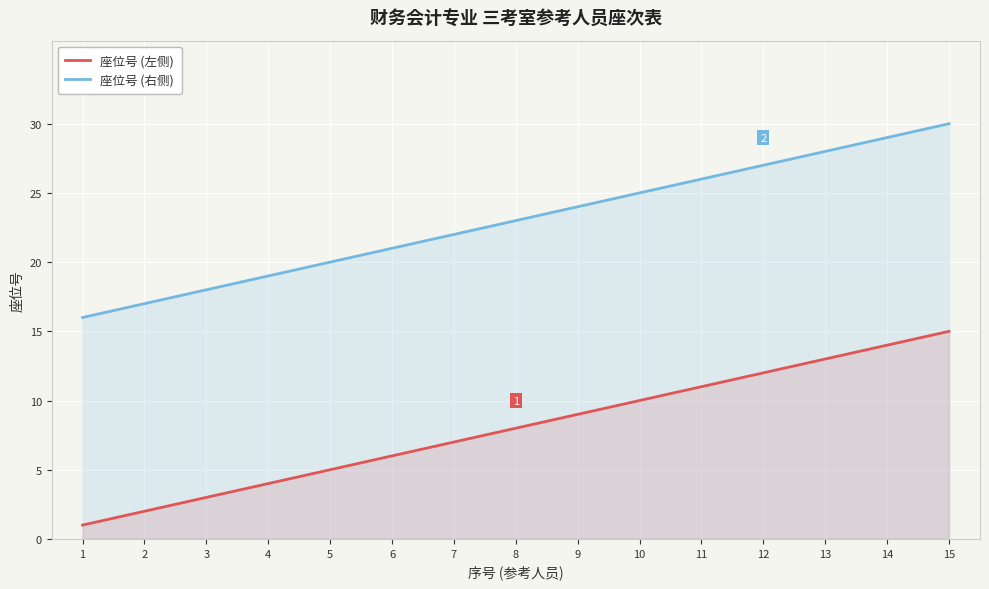

What is the total value across all series at 9?

33